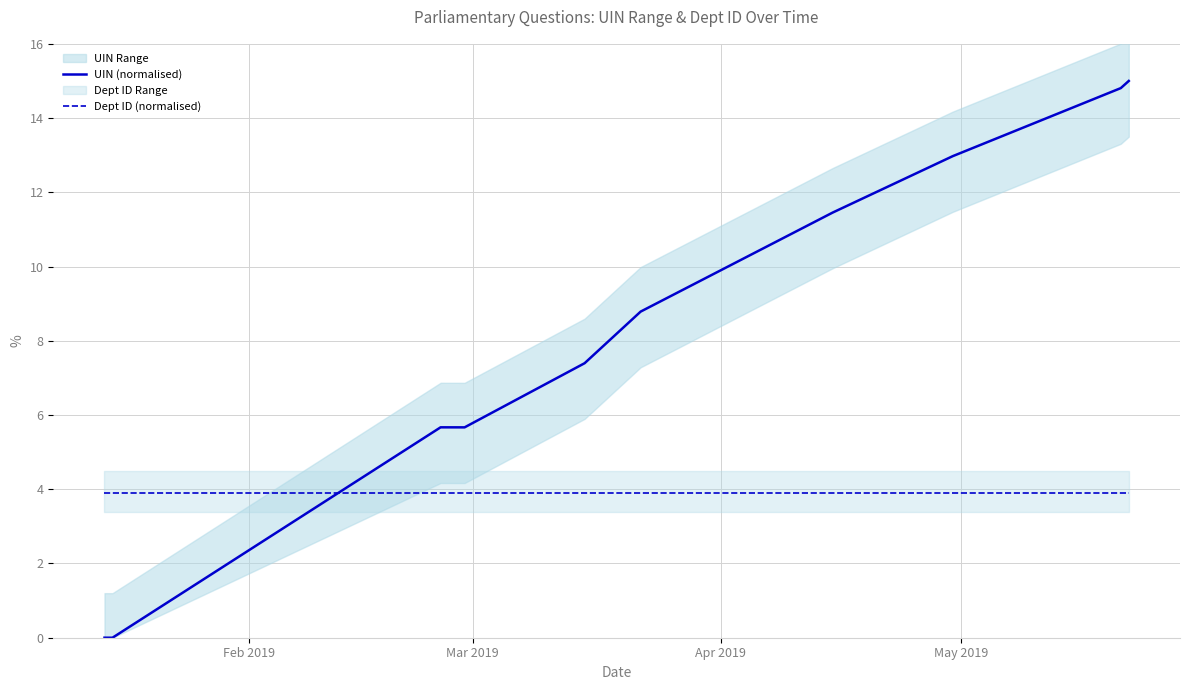

Rank the series by their maximum value, from highest to lowest.

UIN (normalised), Dept ID (normalised)